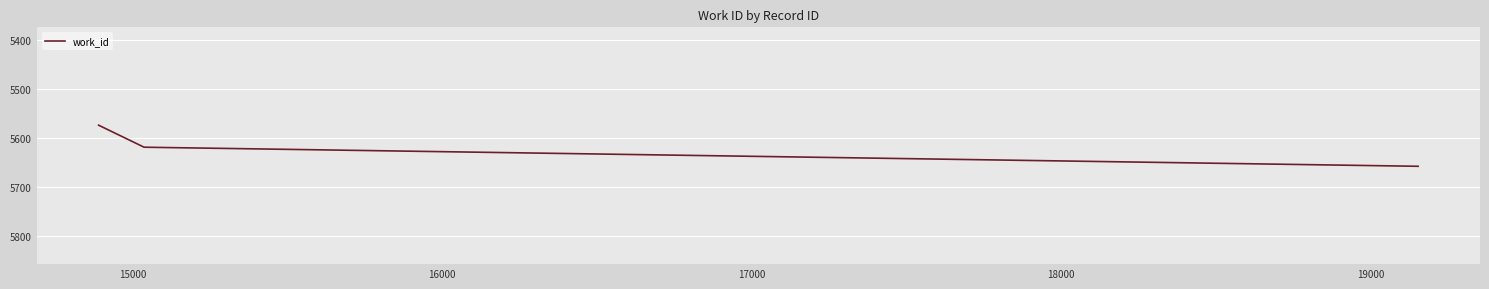

What is the greatest value displayed?

5658